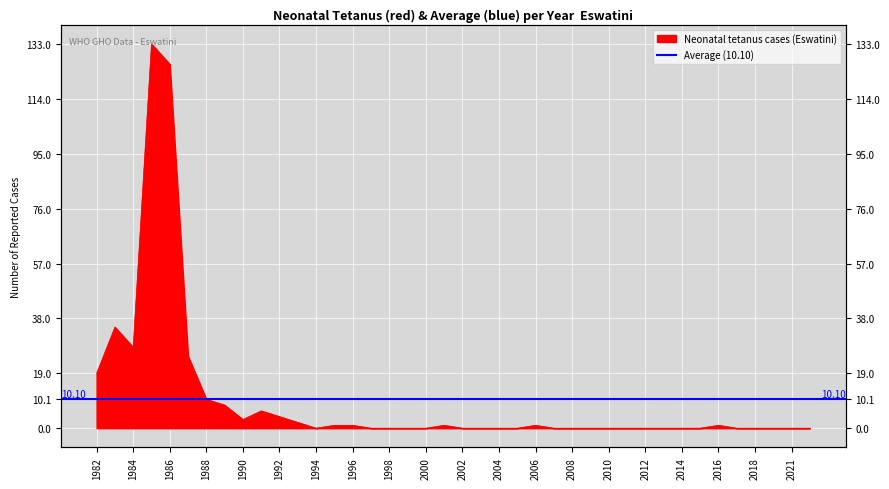

Is it true that the value at 1990 is 3?

True